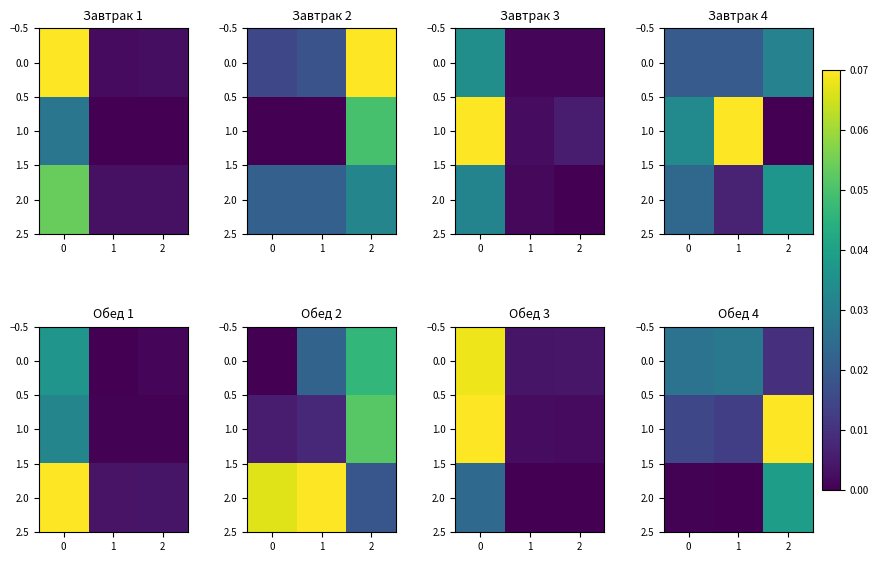

Count the number of categories in the chart.

3